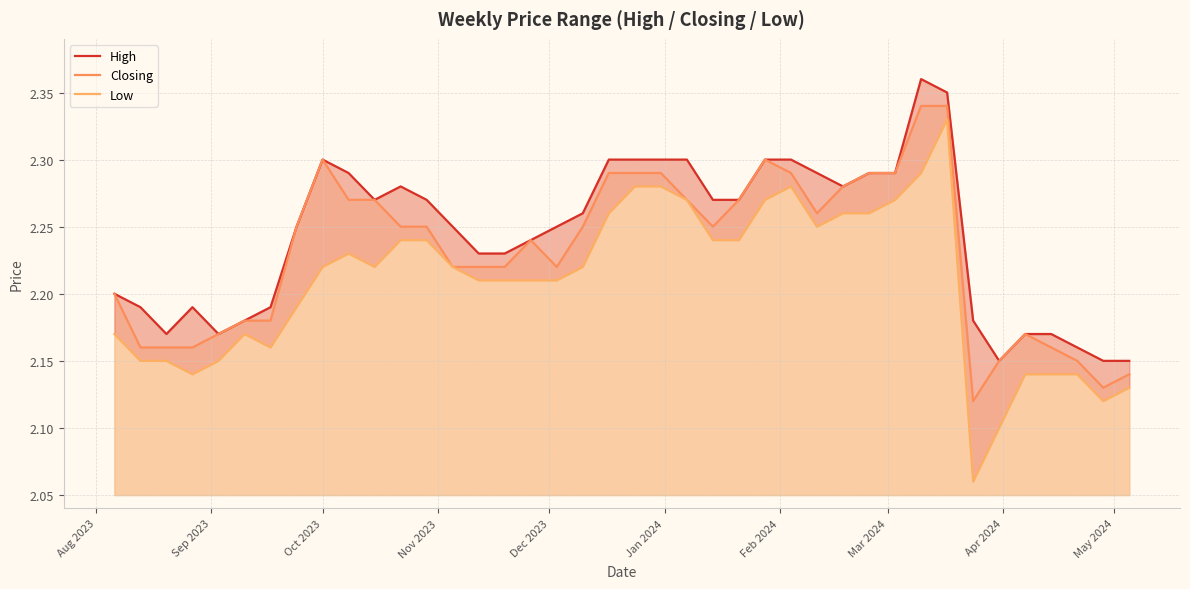

What is the minimum value for High?

2.1